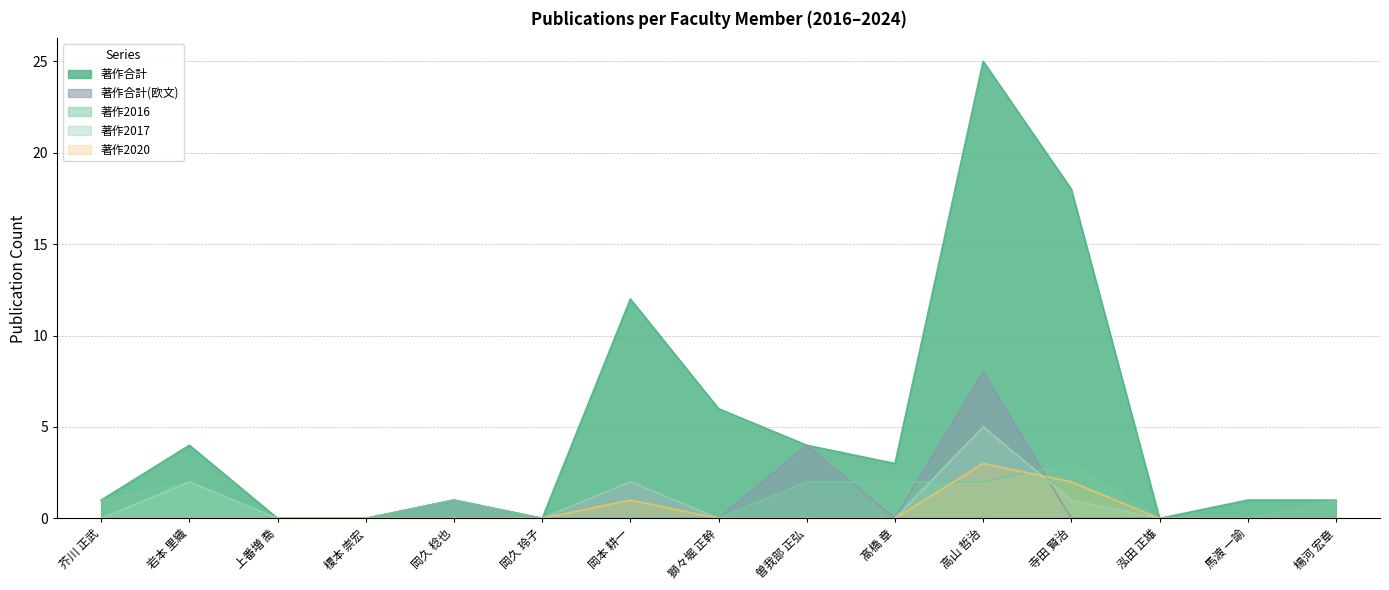

At 獅々堀 正幹, list the series in order from largest to smallest.

著作合計, 著作合計(欧文), 著作2016, 著作2017, 著作2020